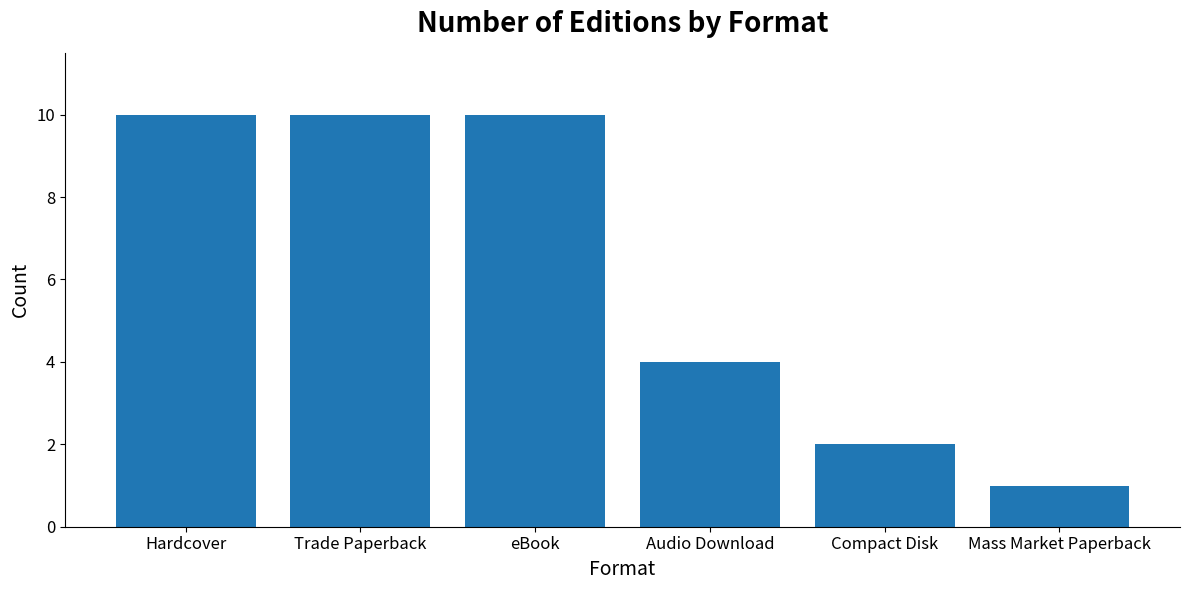

Count the values in the range 2 to 10.

5